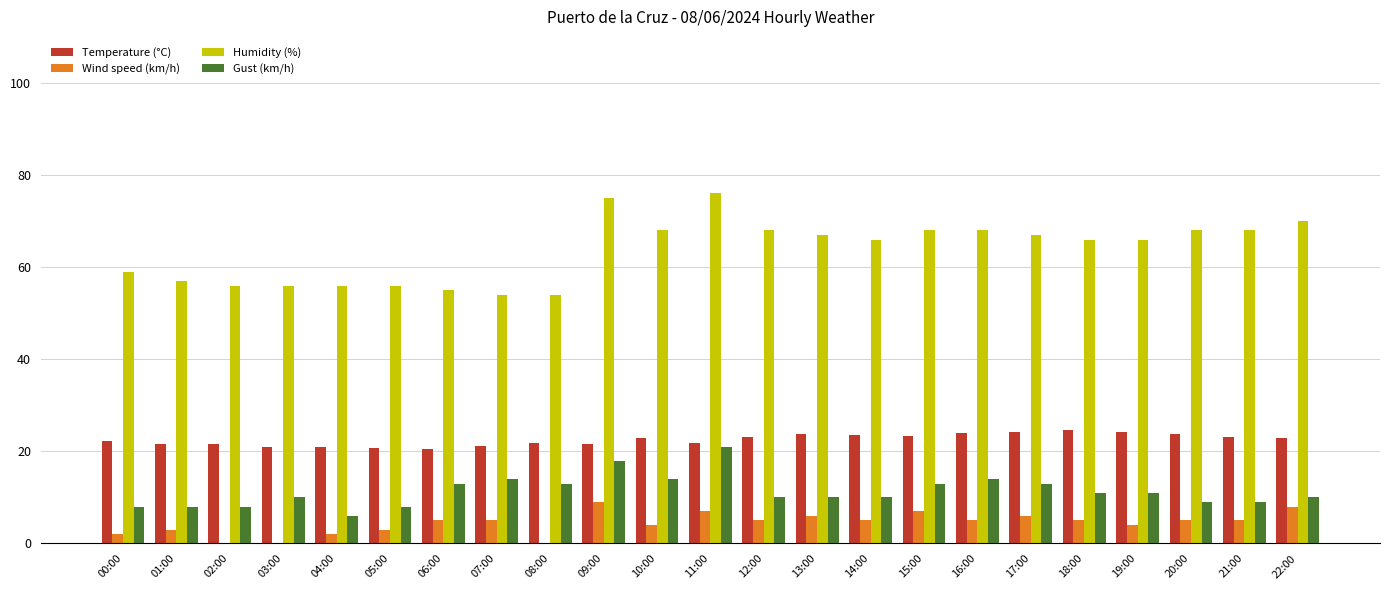

Which series has the largest total across all categories?

Humidity (%)